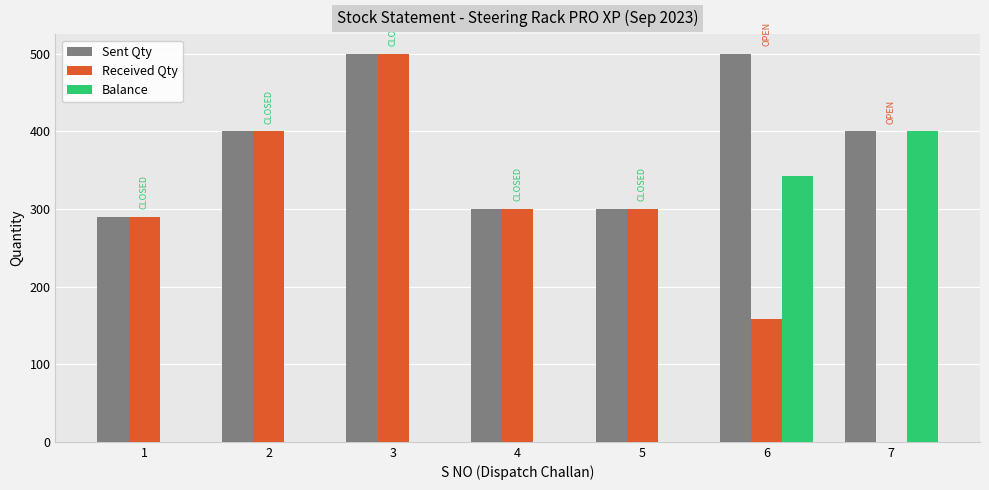

Where is Received Qty nearest to the value 250?

1